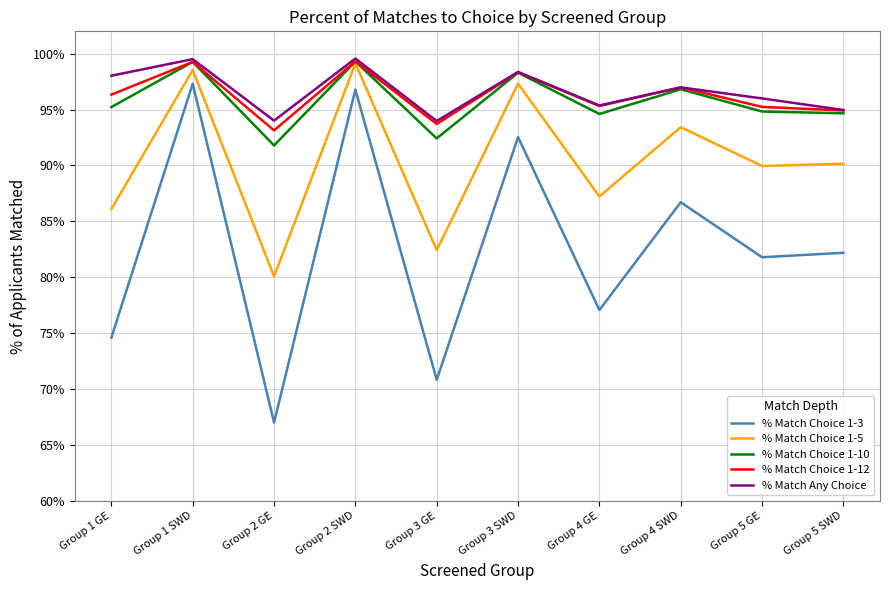

What is the sum of the % Match Choice 1-3 values at Group 5 GE and Group 4 SWD?

1.7